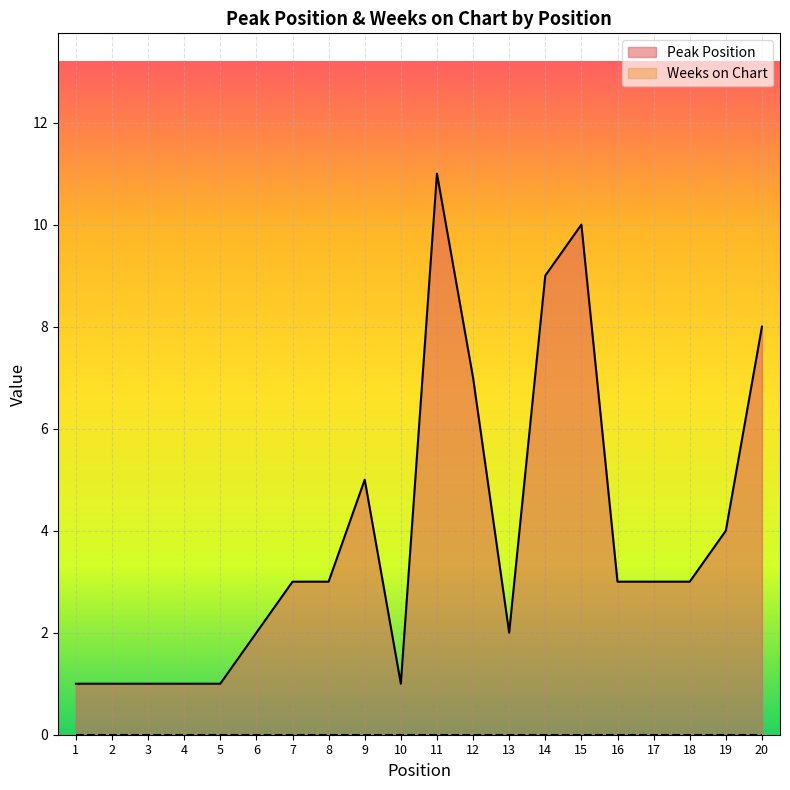

What is the maximum value shown in the chart?

11